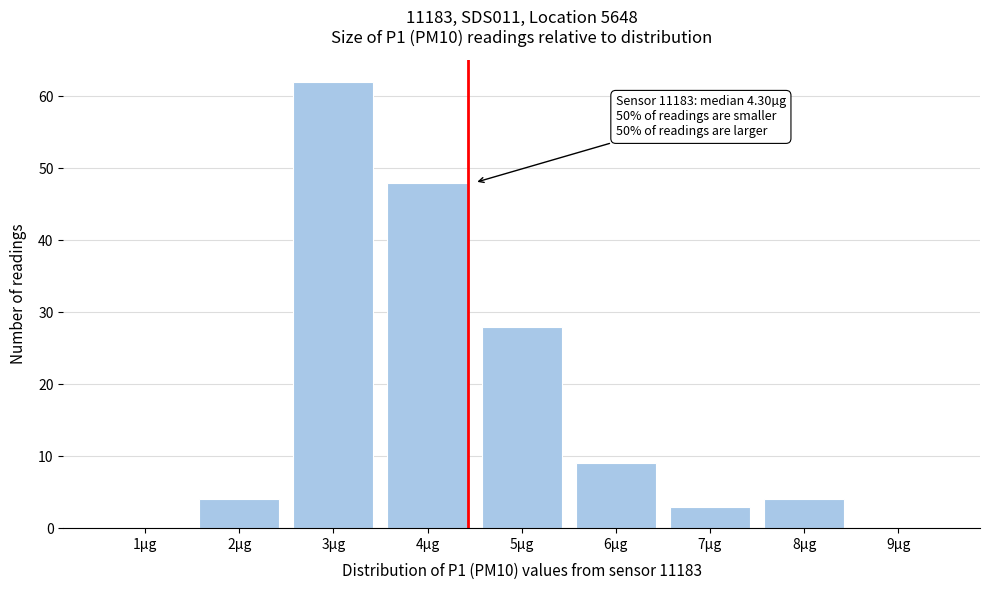

Reading left to right, list all the values displayed in this chart.

1µg=0	2µg=4	3µg=62	4µg=48	5µg=28	6µg=9	7µg=3	8µg=4	9µg=0